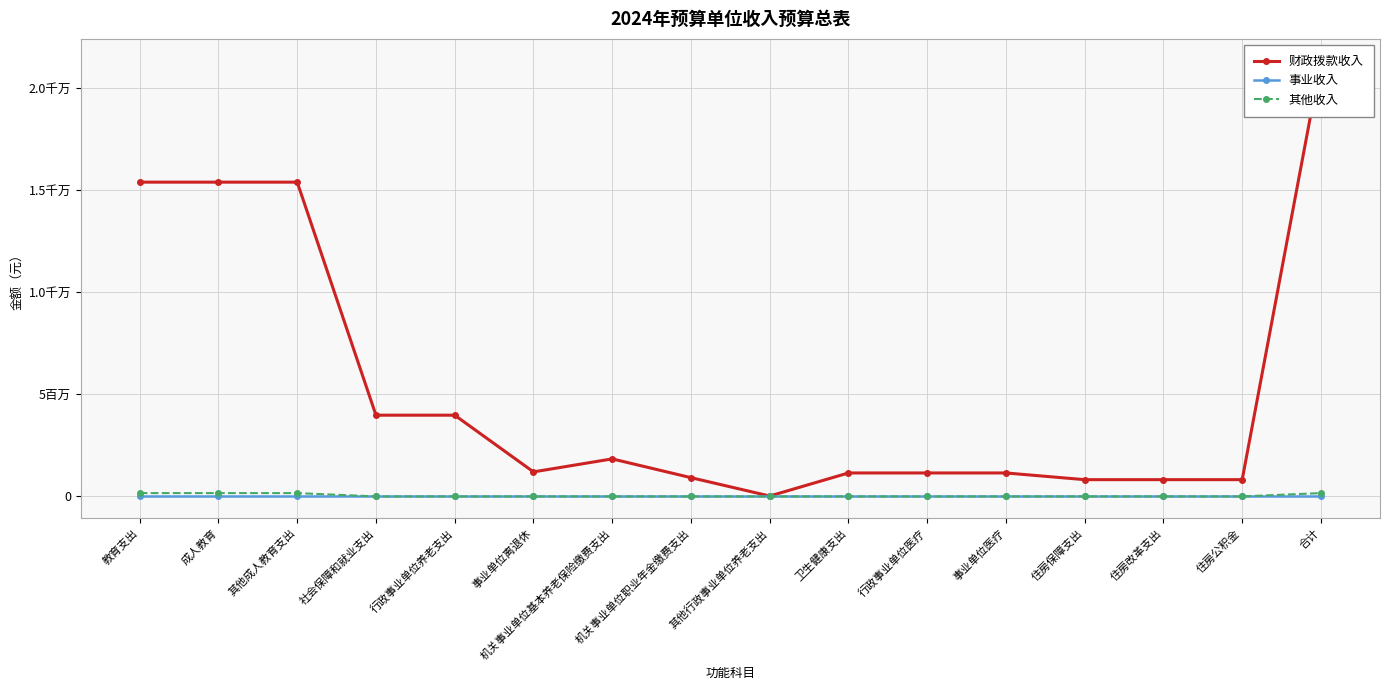

Which series has the largest total across all categories?

财政拨款收入